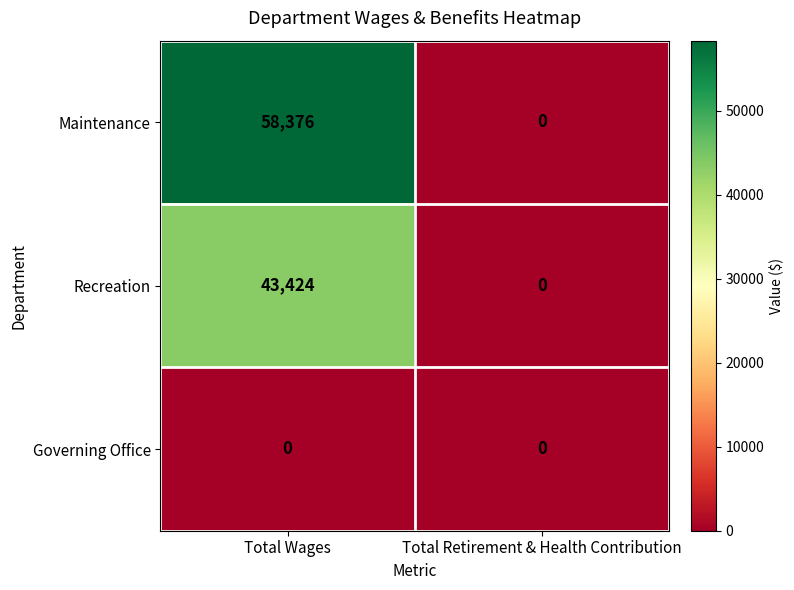

How many data points does each series have?

2